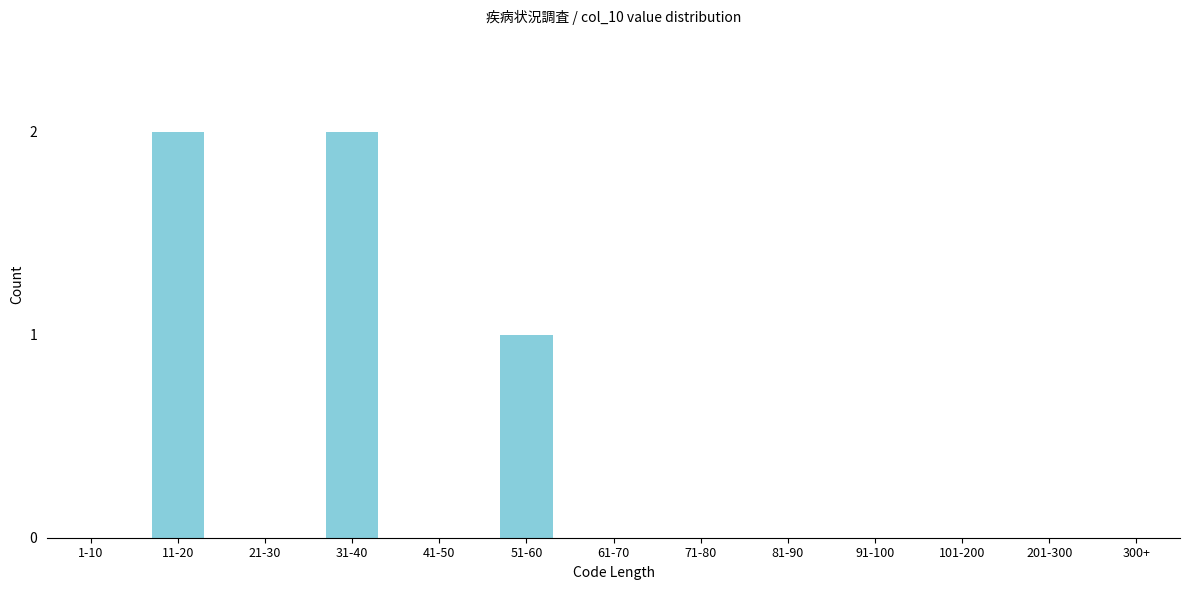

Reading right to left, list all the values displayed in this chart.

300+=0	201-300=0	101-200=0	91-100=0	81-90=0	71-80=0	61-70=0	51-60=1	41-50=0	31-40=2	21-30=0	11-20=2	1-10=0